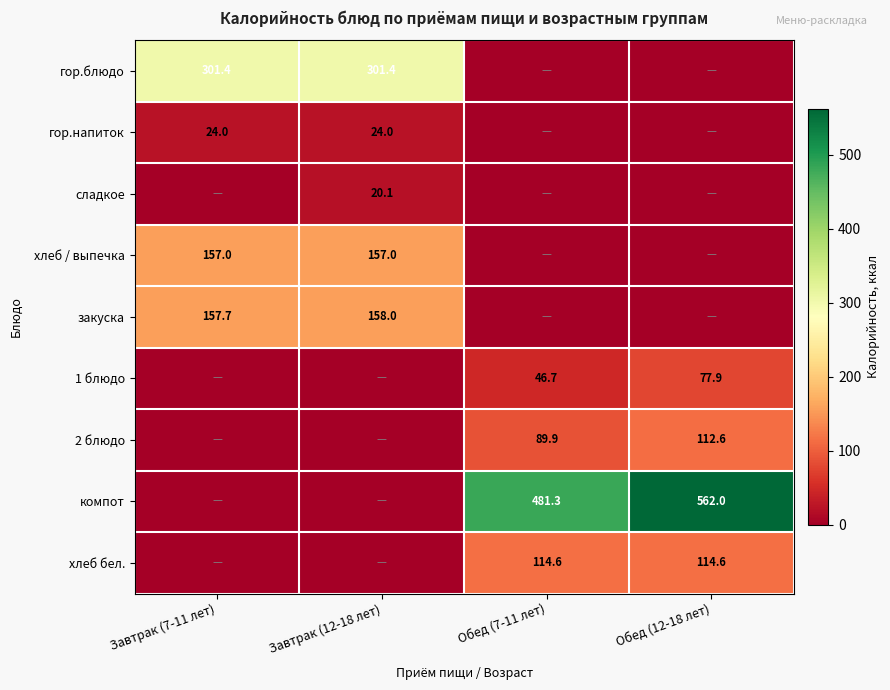

Is it true that 1 блюдо equals 18.2 at Обед (7-11 лет)?

False